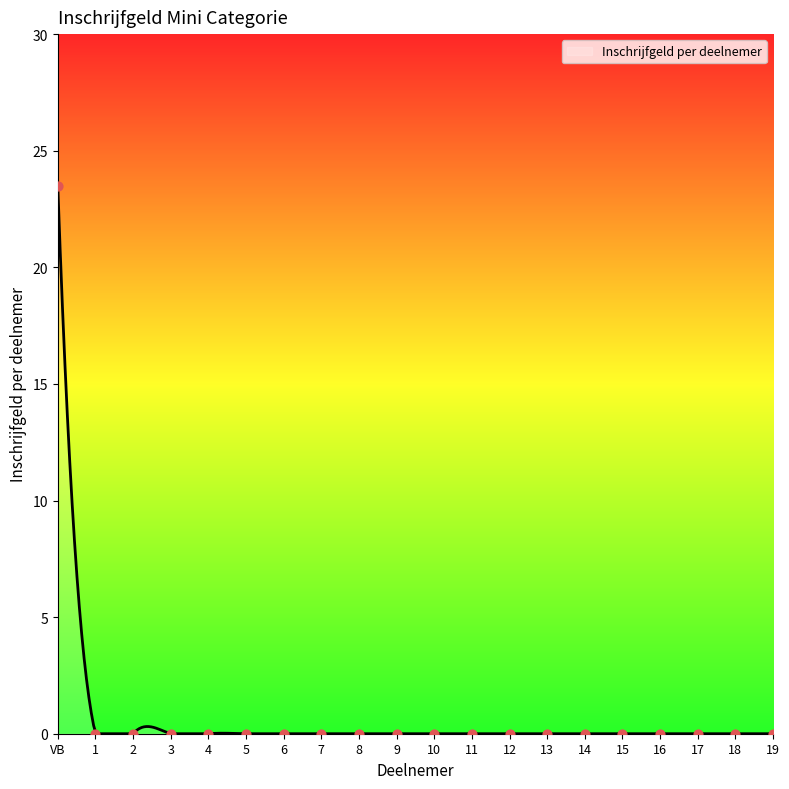

Which has a higher value, 15 or 17?

15